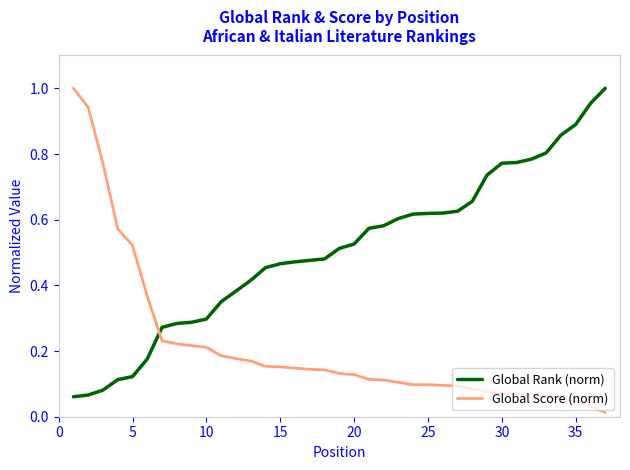

Rank the series by their average value, from highest to lowest.

Global Rank (norm), Global Score (norm)